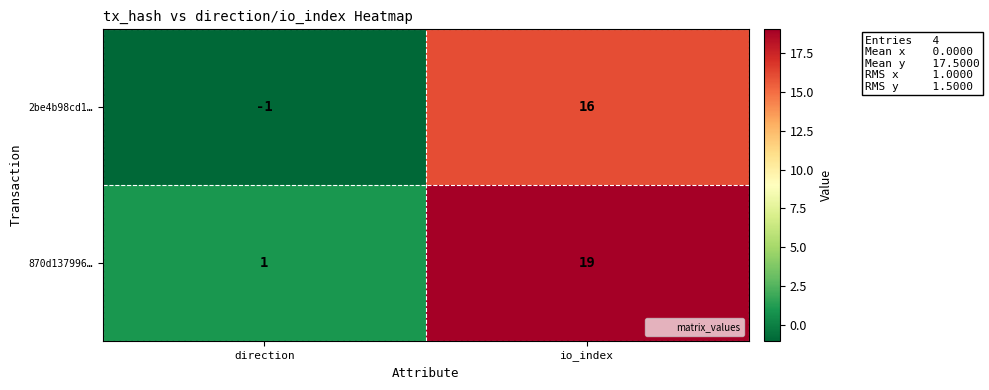

Reading left to right, list all the values displayed in this chart.

2be4b98cd1…: -1	16
870d137996…: 1	19